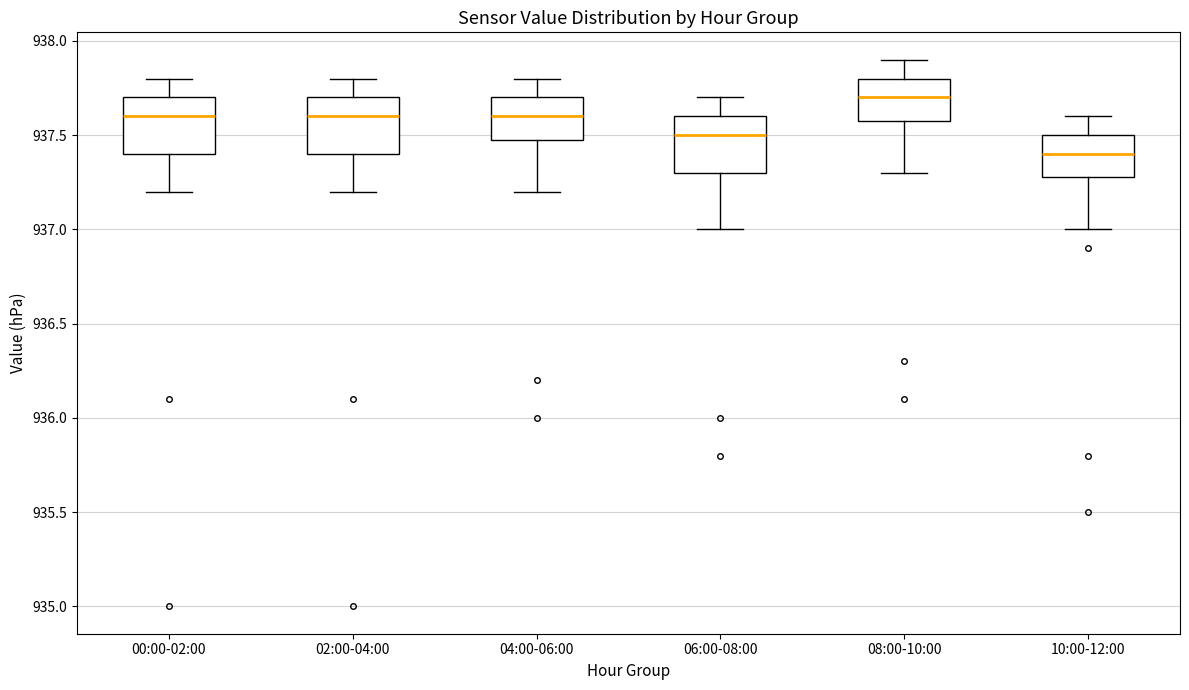

Which box has the lowest median line?

10:00-12:00